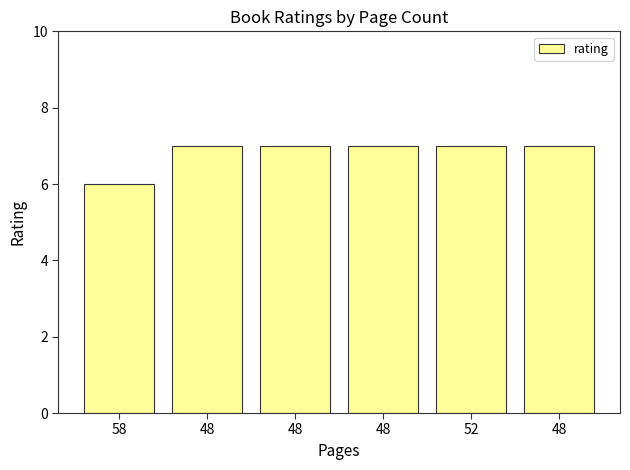

Rank the categories by value from lowest to highest.

58, 48, 48, 48, 52, 48